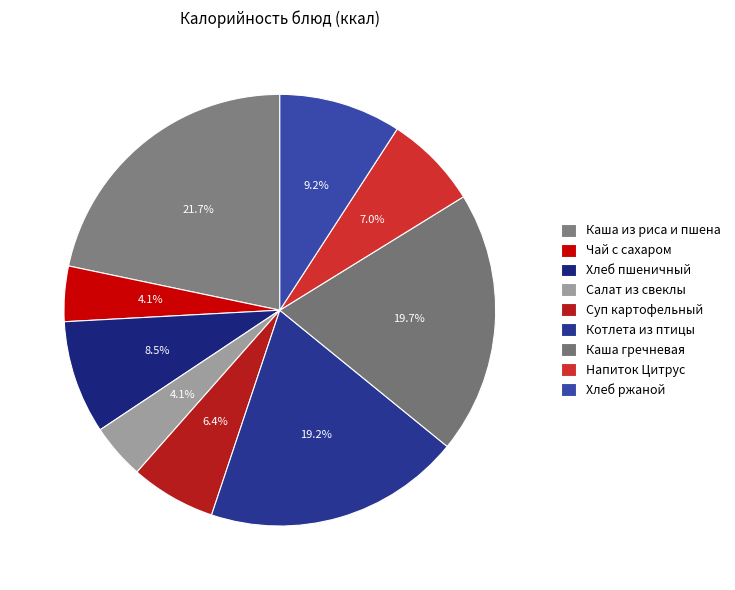

To the nearest percent, what is the average slice percentage?

11%